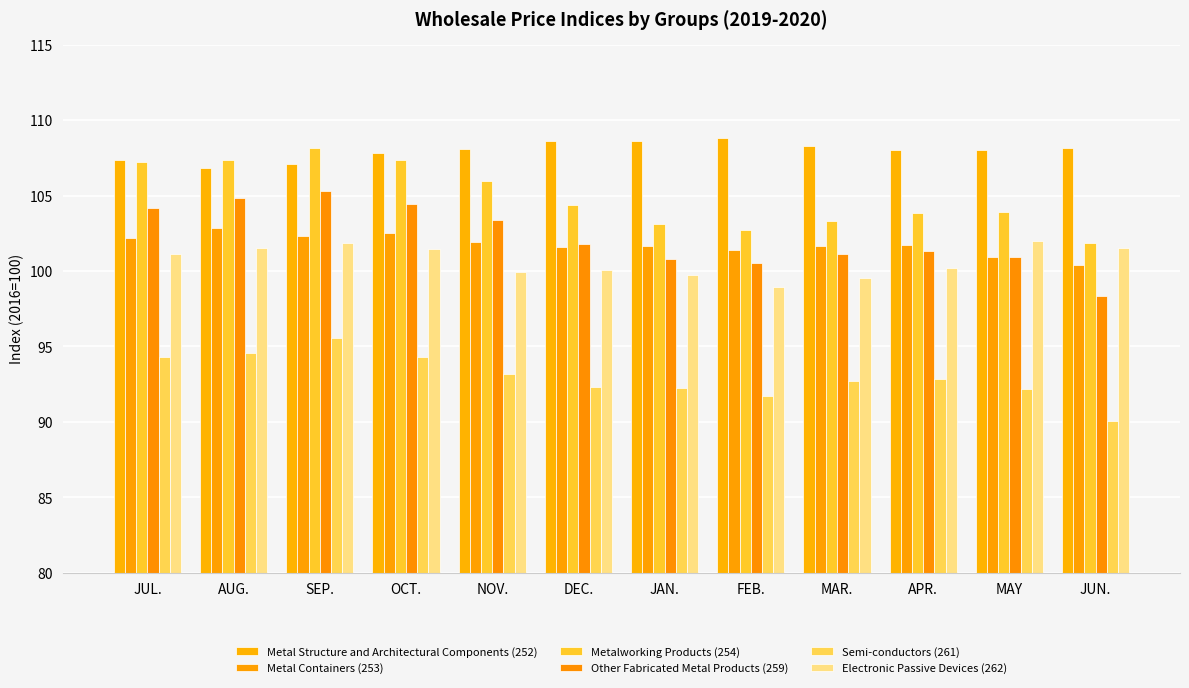

What are all the series names shown in the legend?

Metal Structure and Architectural Components (252), Metal Containers (253), Metalworking Products (254), Other Fabricated Metal Products (259), Semi-conductors (261), Electronic Passive Devices (262)